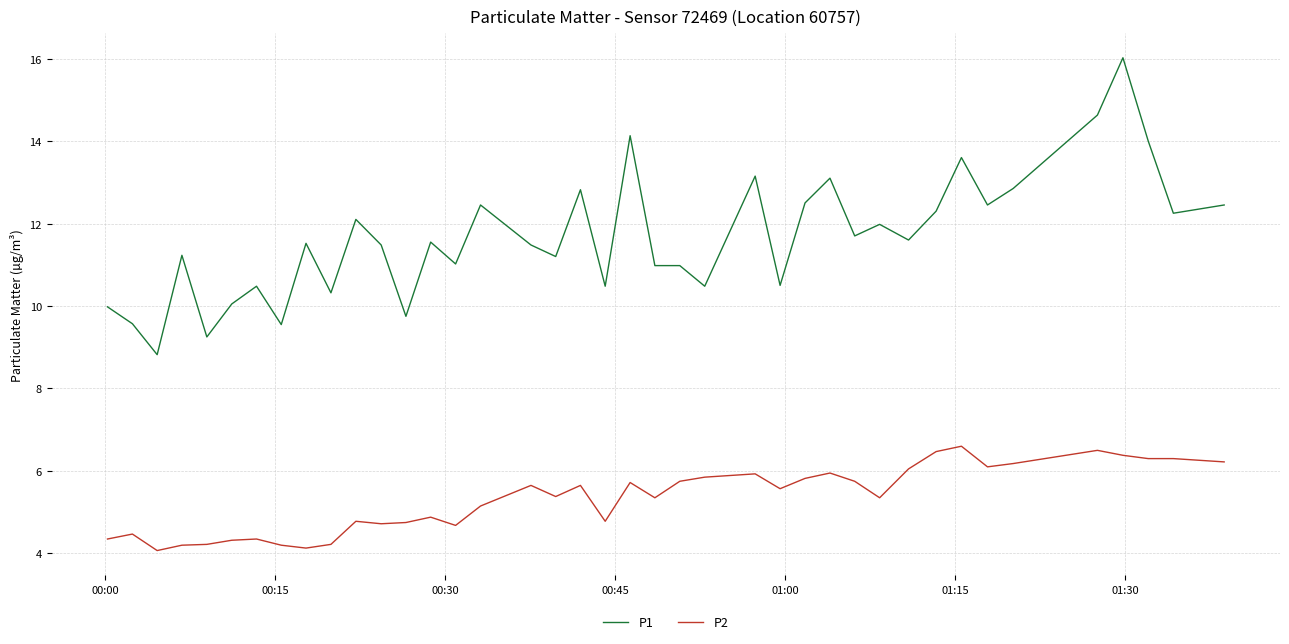

Rank the series by their maximum value, from highest to lowest.

P1, P2